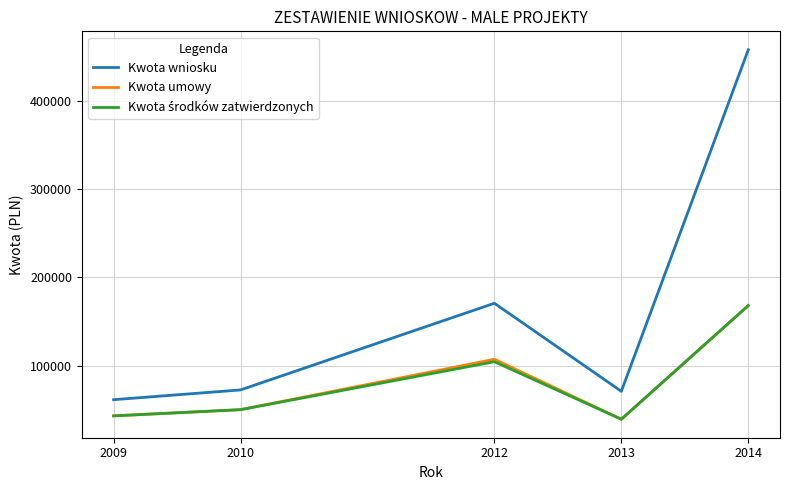

True or false: Kwota wniosku and Kwota umowy intersect in this chart.

False